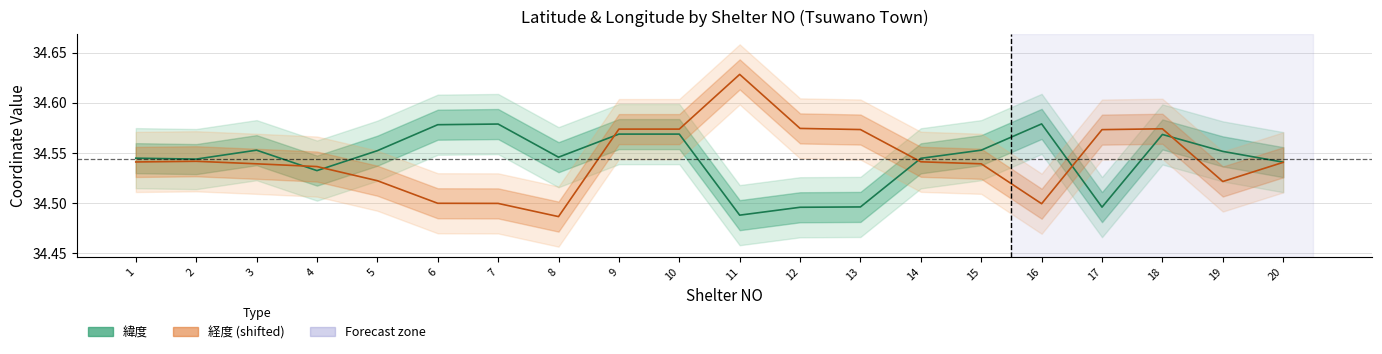

What is the sum of the 緯度 values at 14 and 6?

69.1